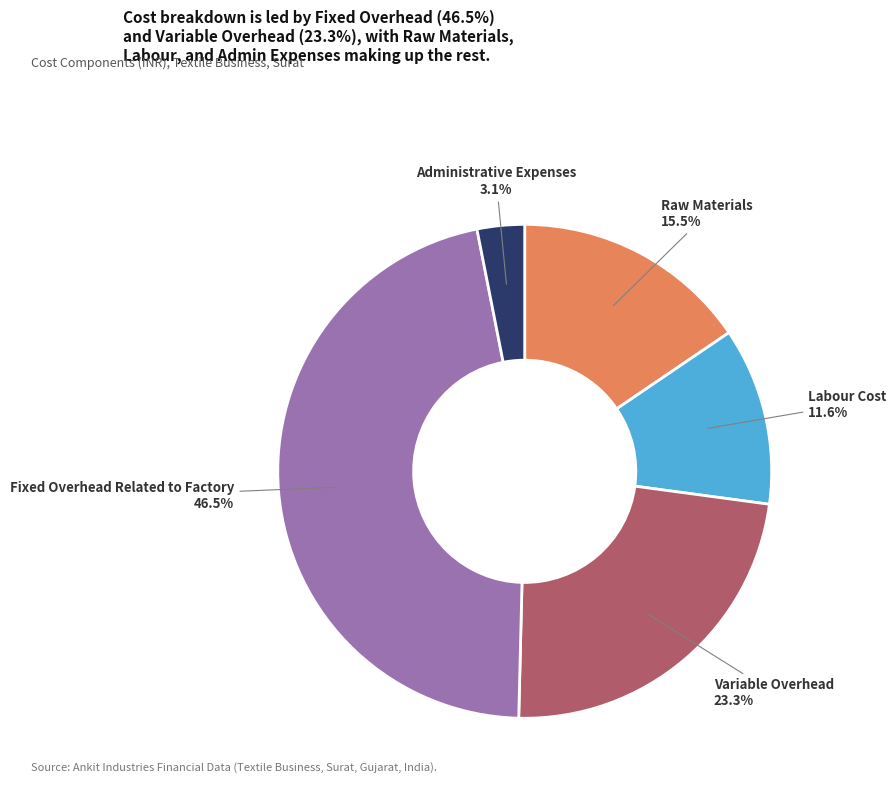

Is there a majority slice in this chart?

No